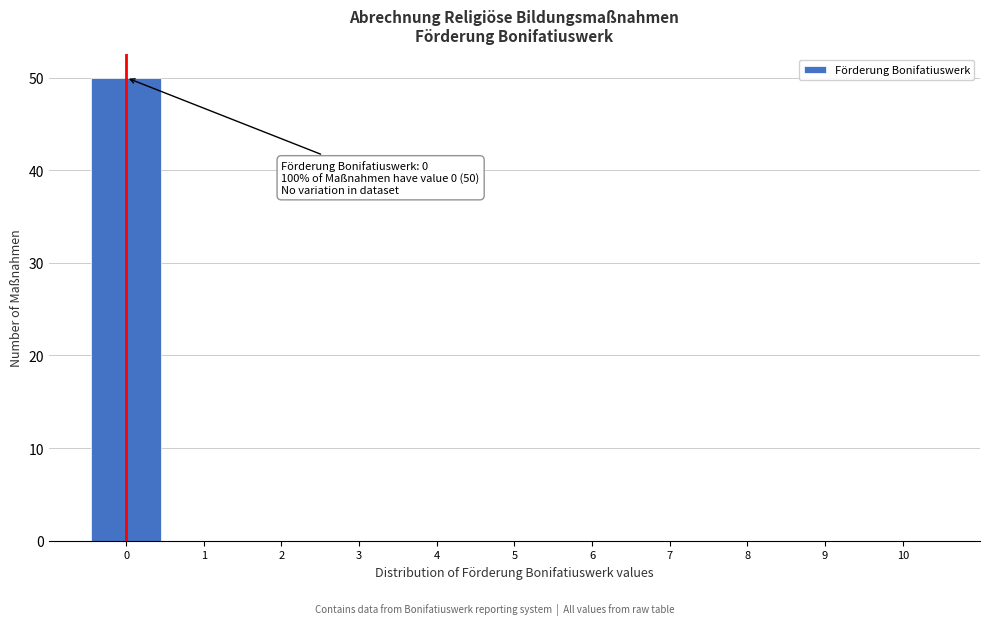

Over which range of the x-axis is the bar tallest?

-0.5 to 0.5